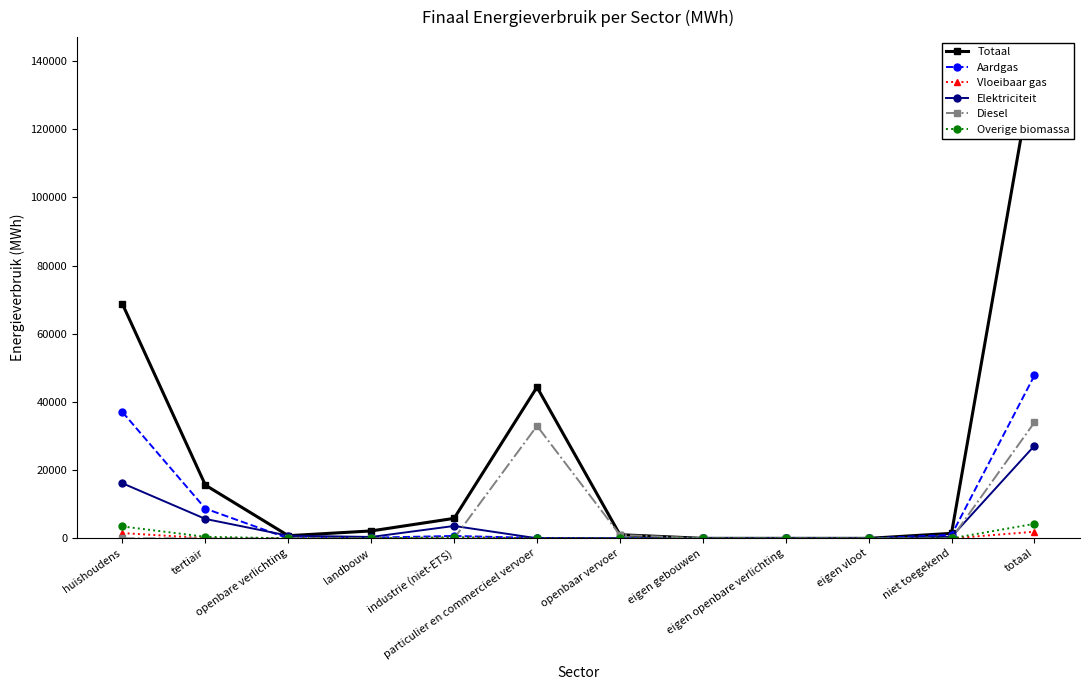

Where is the first local maximum for Diesel?

particulier en commercieel vervoer